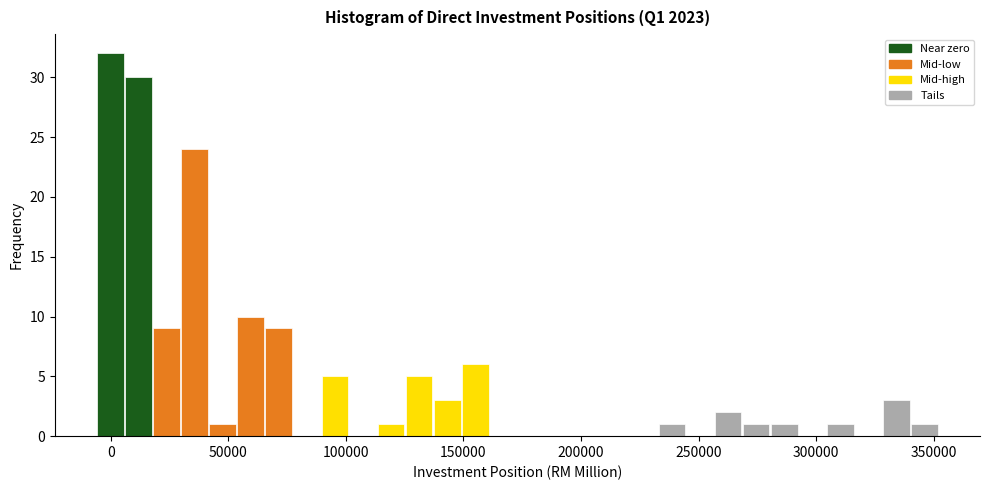

Around what value on the x-axis is the tallest bar? Give the approximate position of its centre, as read against the axis.

0